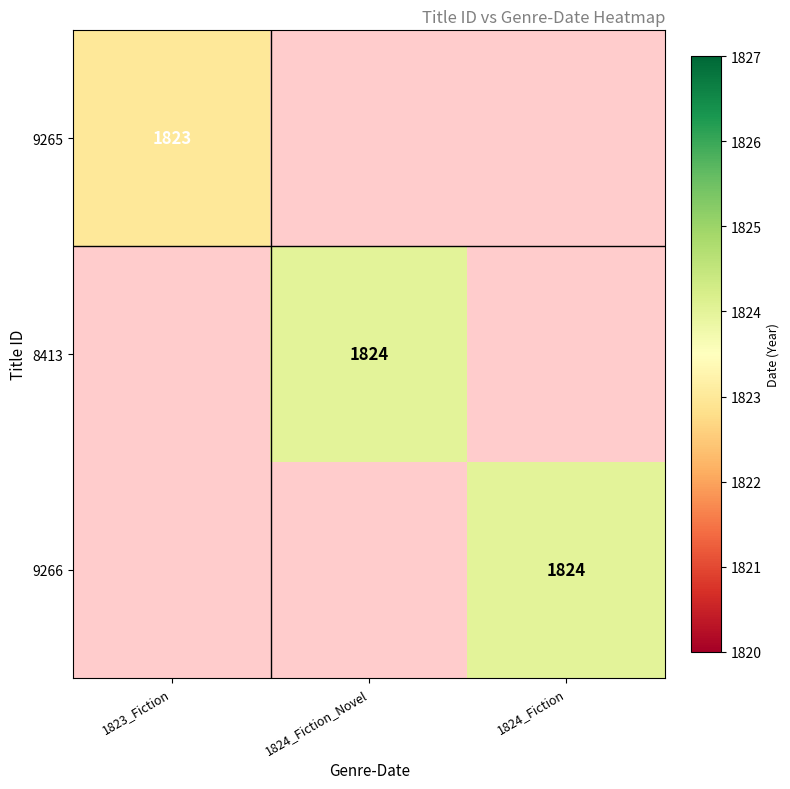

Is it true that 9265 equals 1823 at 1823_Fiction?

True